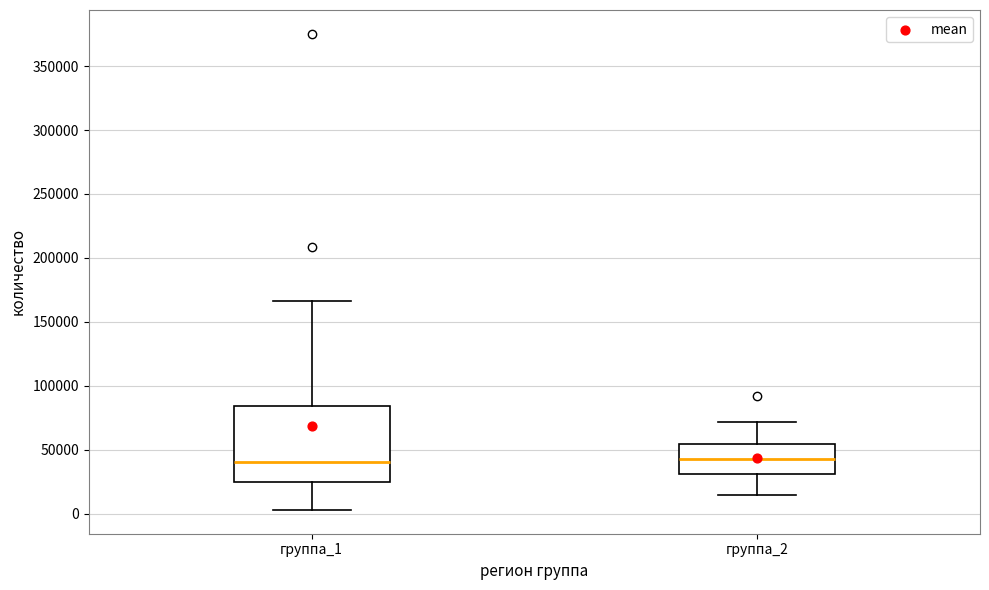

Reading left to right, transcribe this box plot: for each box, give where its median line is, the range the box spans, and where its two whiskers end, as read against the y-axis. The values are not printed on the chart, so give them approximately, as read against the axis.

группа_1: median 40000, box 25000 to 85000, whiskers 5000 to 165000
группа_2: median 45000, box 30000 to 55000, whiskers 15000 to 70000